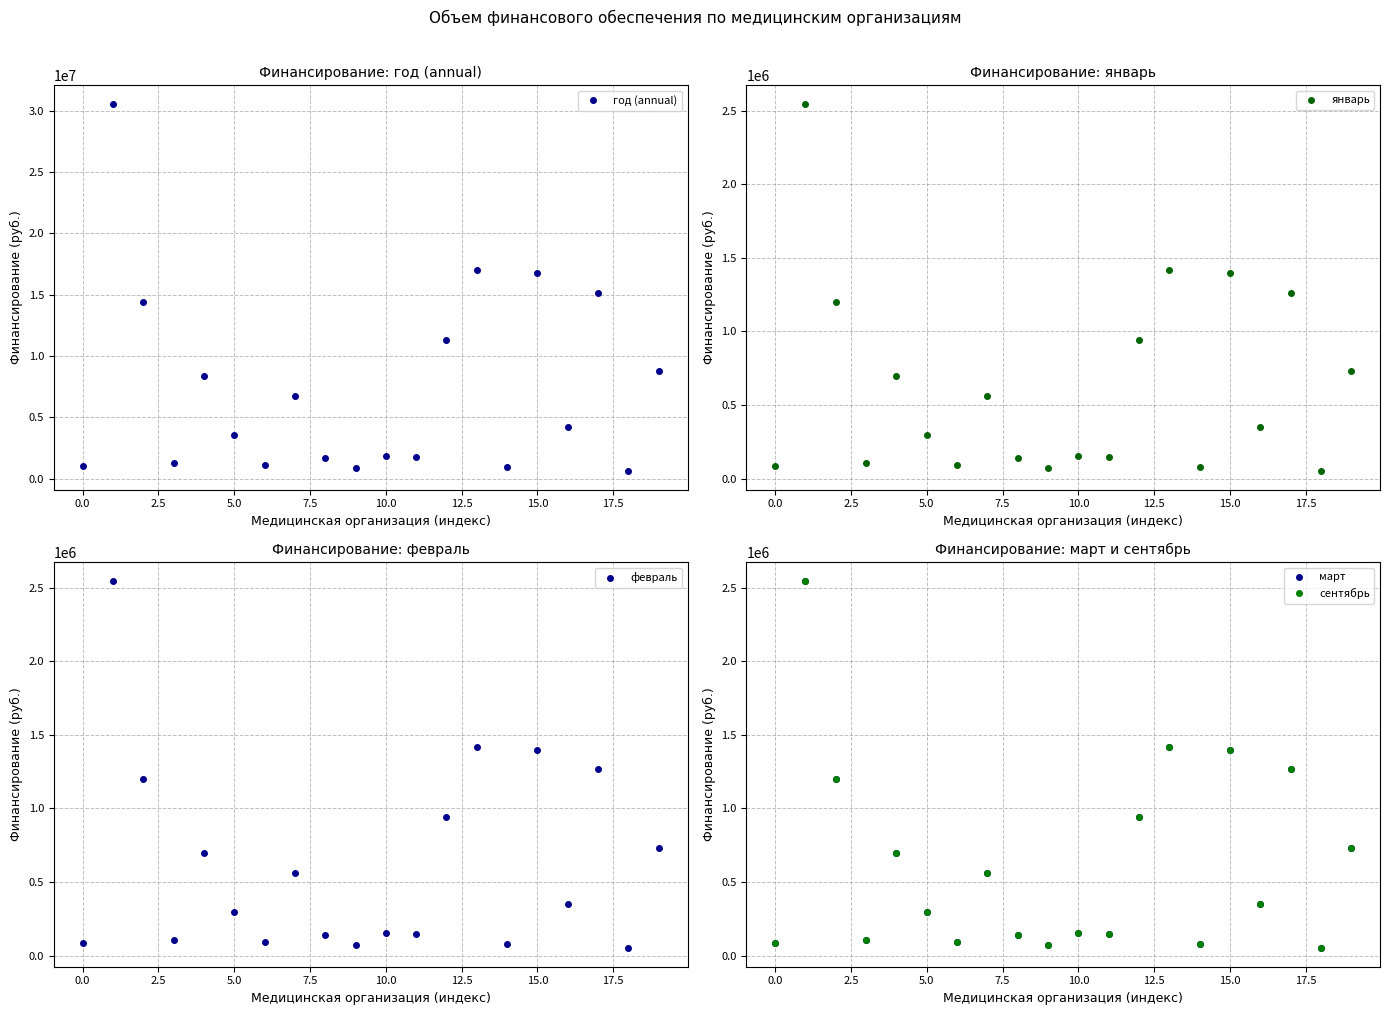

How many lines are shown in the chart?

5